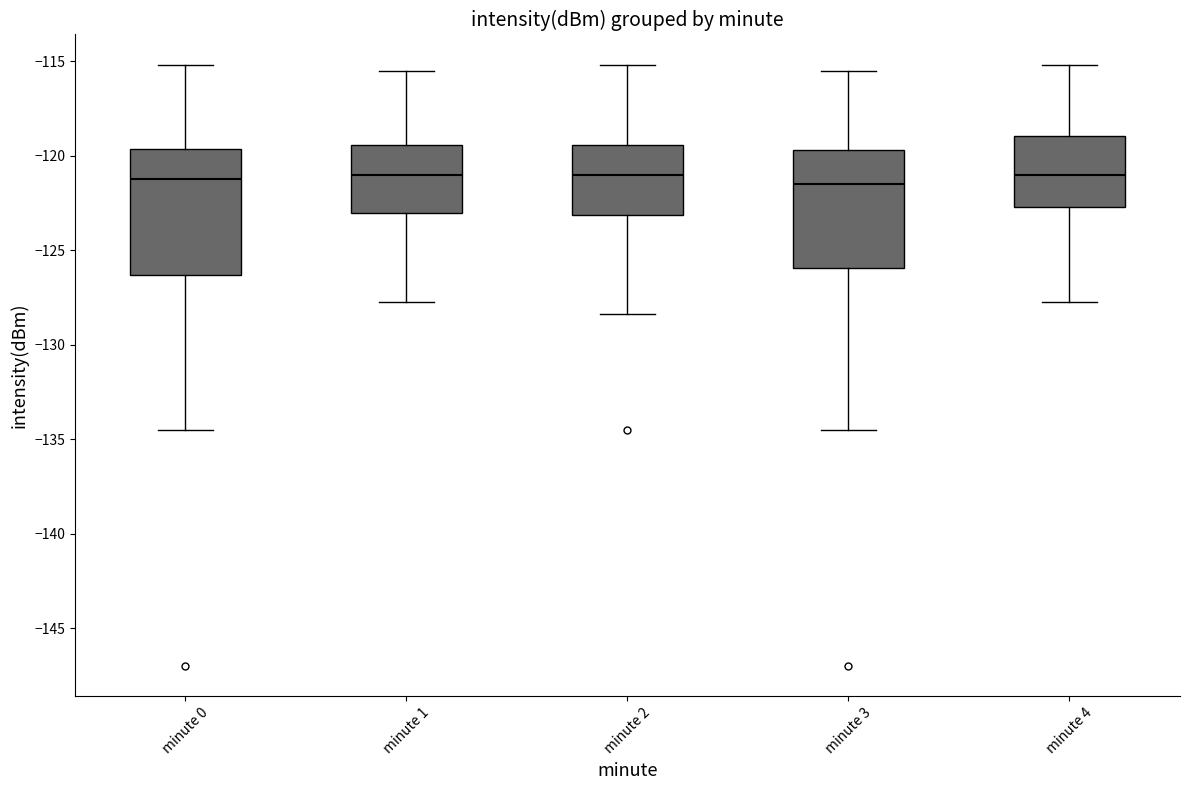

Reading left to right, read every box against the y-axis: the position of its median line, the range the box covers, and the ends of its whiskers. The values are not printed on the chart, so give them approximately, as read against the axis.

minute 0: median -121.0, box -126.5 to -119.5, whiskers -134.5 to -115.0
minute 1: median -121.0, box -123.0 to -119.5, whiskers -127.5 to -115.5
minute 2: median -121.0, box -123.0 to -119.5, whiskers -128.5 to -115.0
minute 3: median -121.5, box -126.0 to -119.5, whiskers -134.5 to -115.5
minute 4: median -121.0, box -122.5 to -119.0, whiskers -127.5 to -115.0